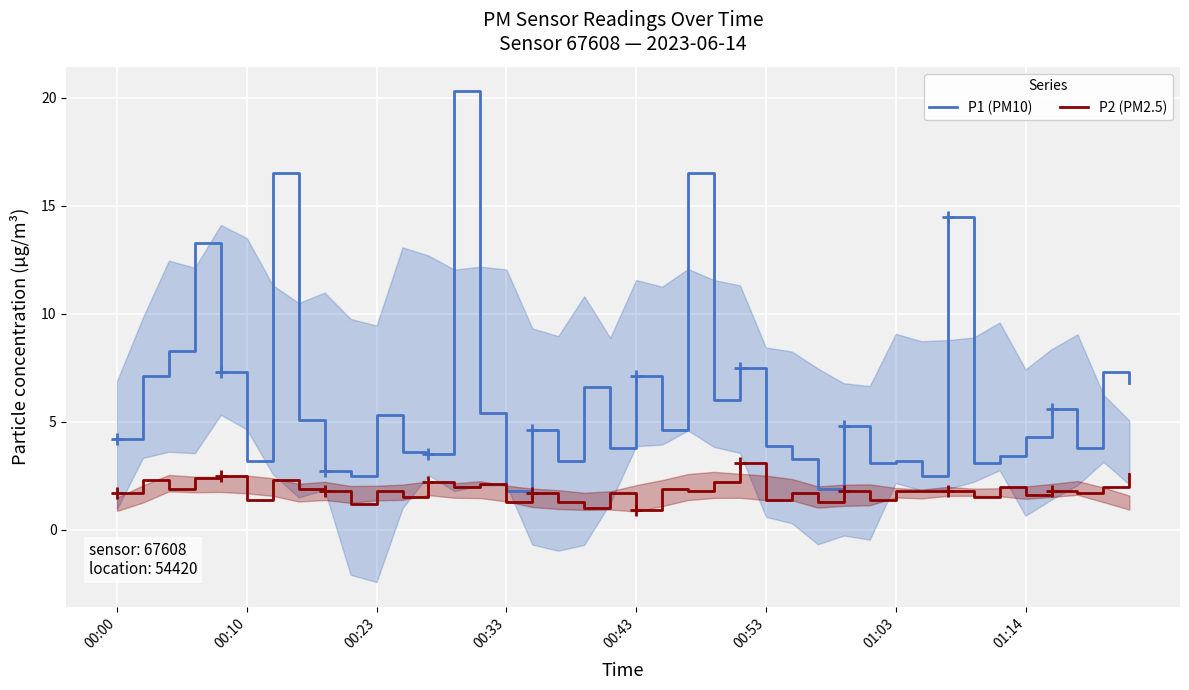

What is the maximum value for P1 (PM10)?

20.3